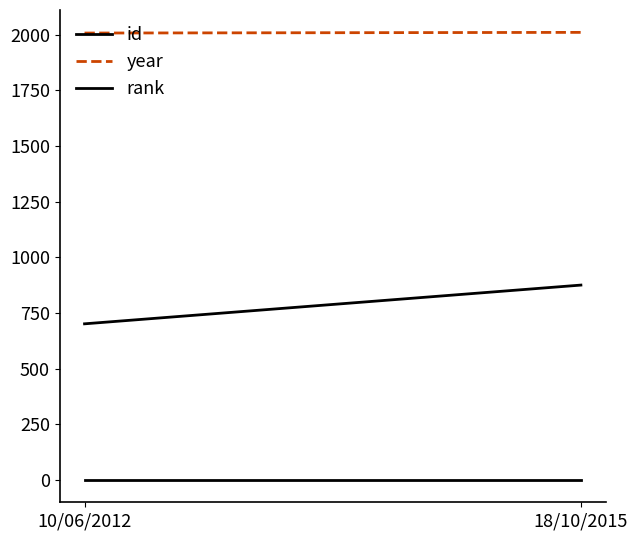

Rank the categories by rank value from lowest to highest.

10/06/2012, 18/10/2015